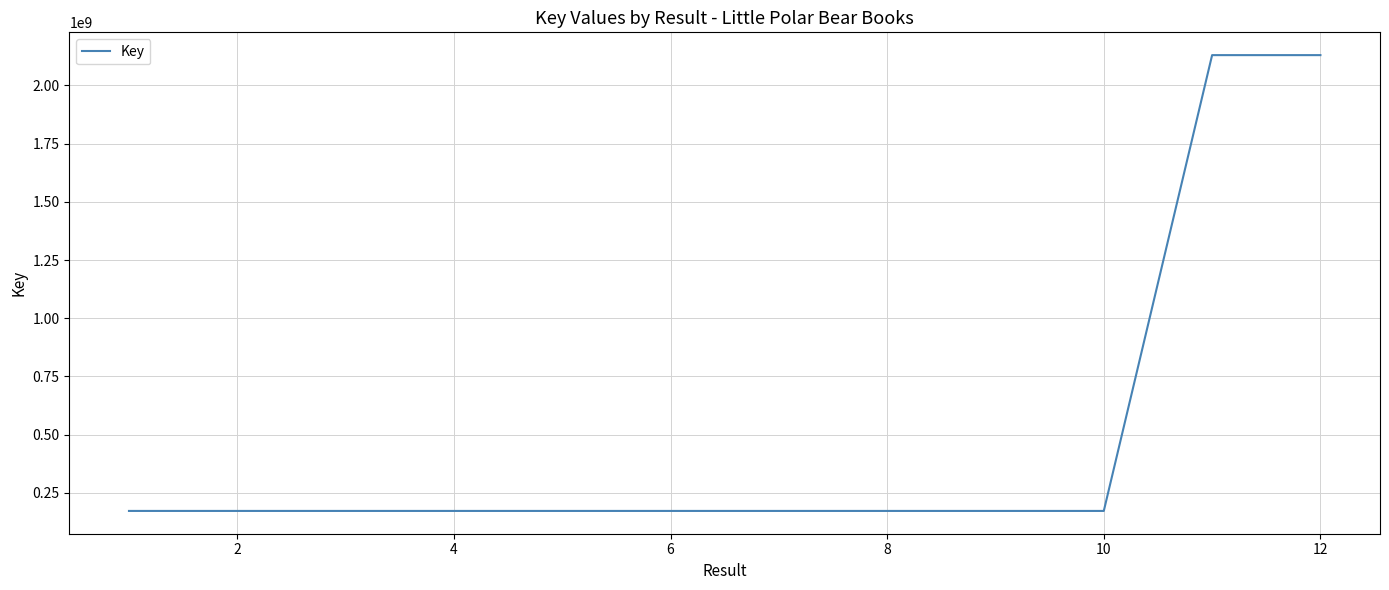

What is the maximum value shown in the chart?

2130394818